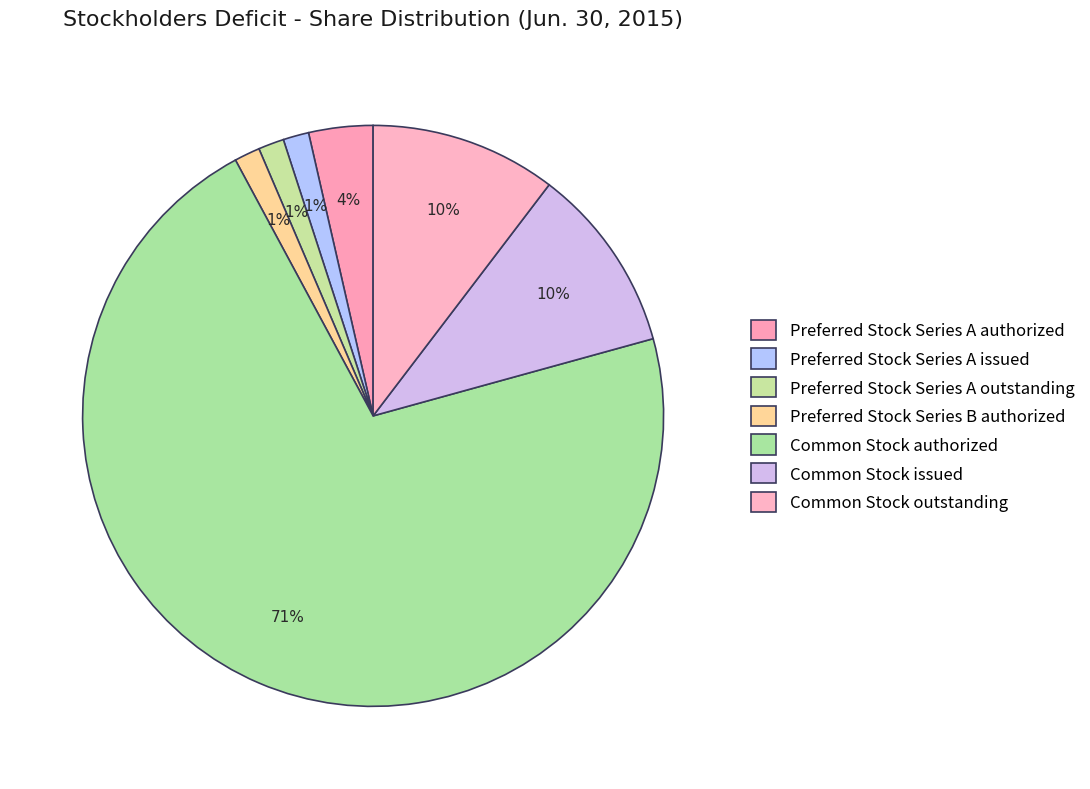

To the nearest percent, what is the average slice percentage?

14%